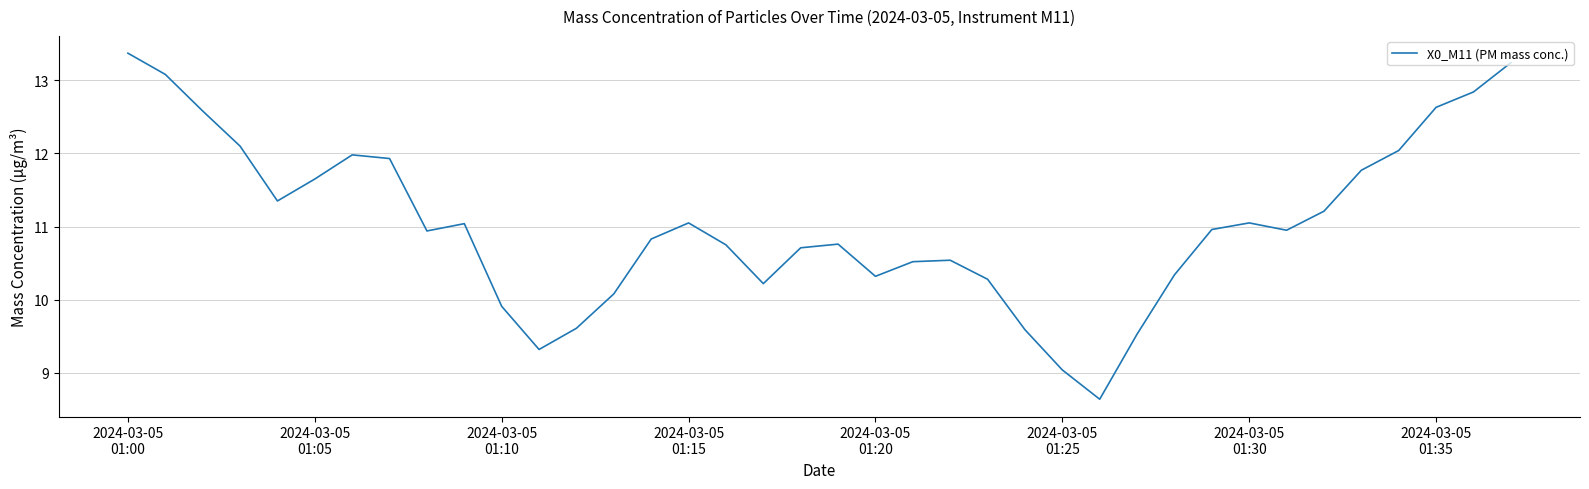

What is the difference between the maximum and minimum values?

4.7